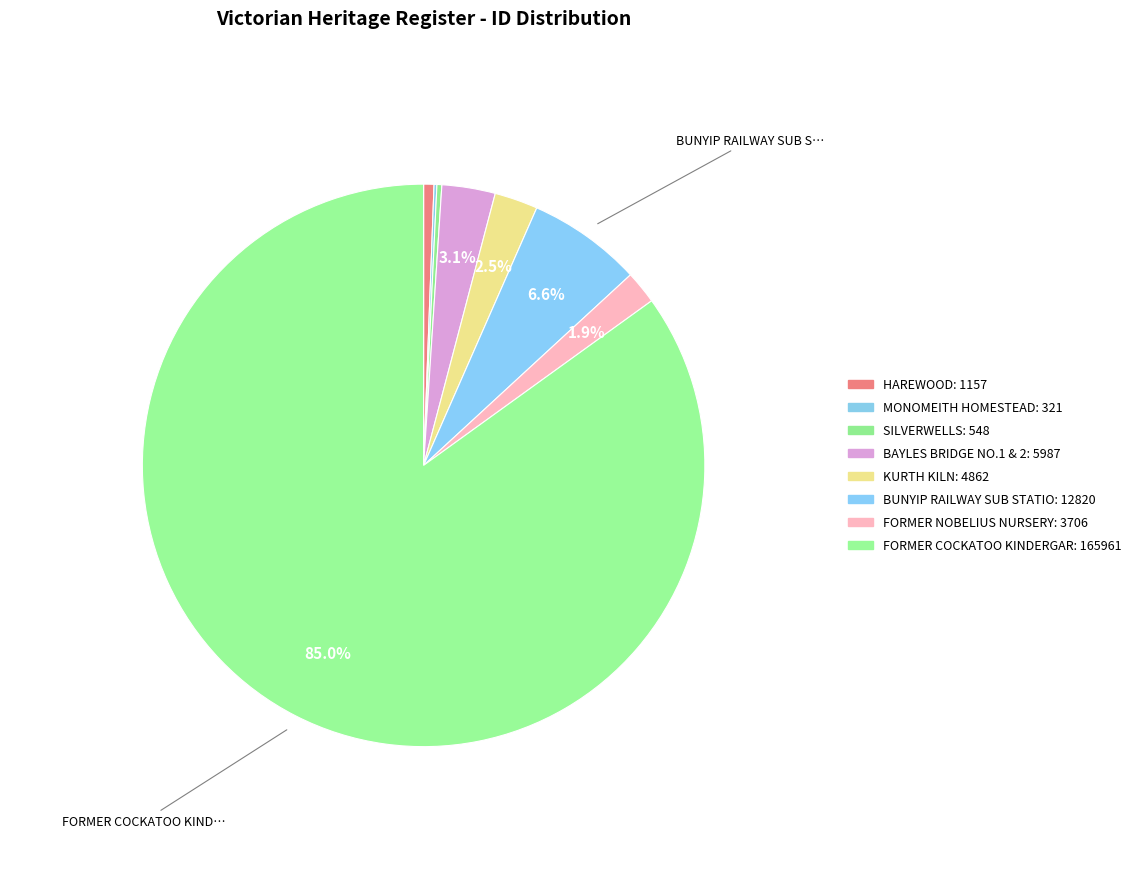

Which slice is the largest?

FORMER COCKATOO KINDERGARTEN